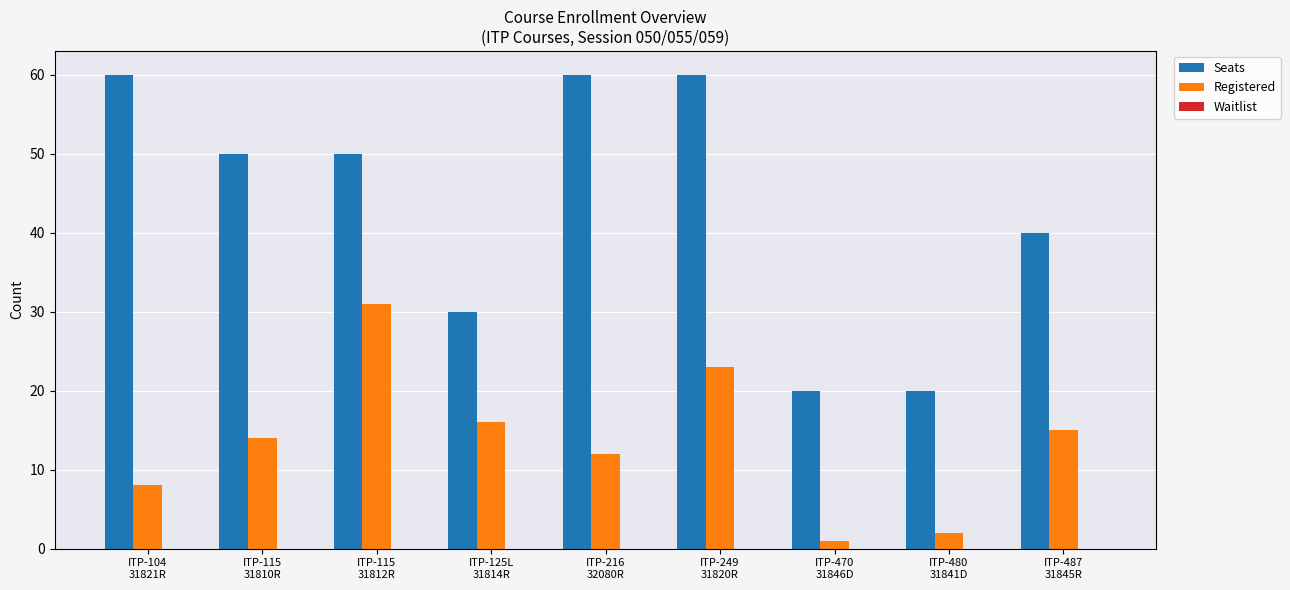

Does the chart contain any negative values?

No